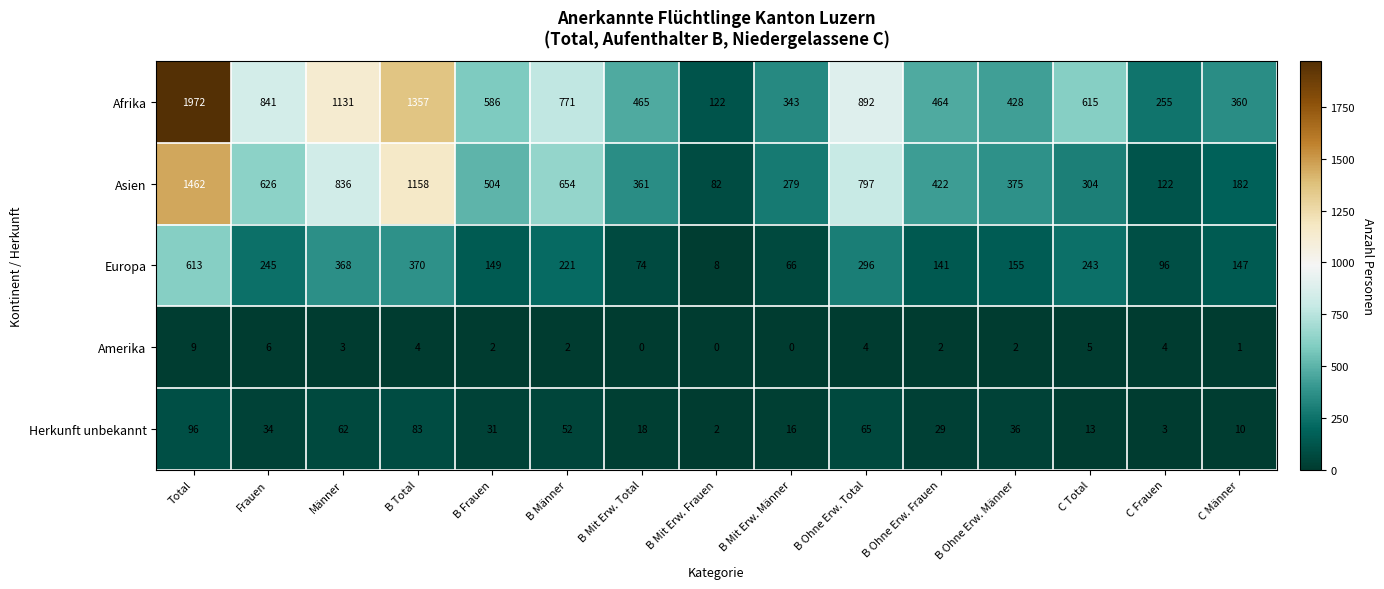

Where is Afrika nearest to the value 1047?

Männer